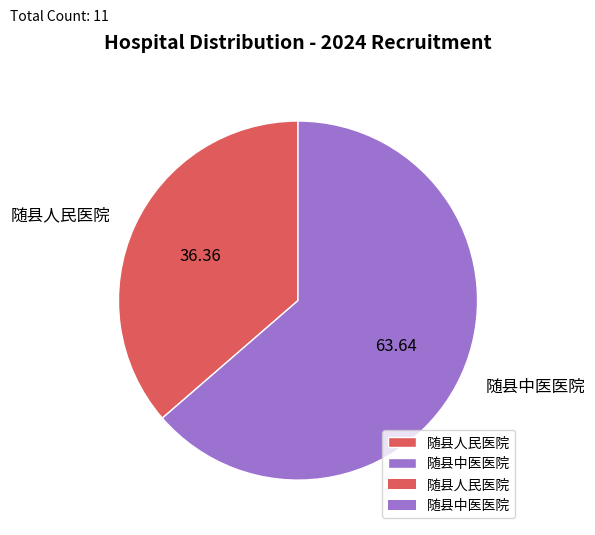

What is the majority slice?

随县中医医院